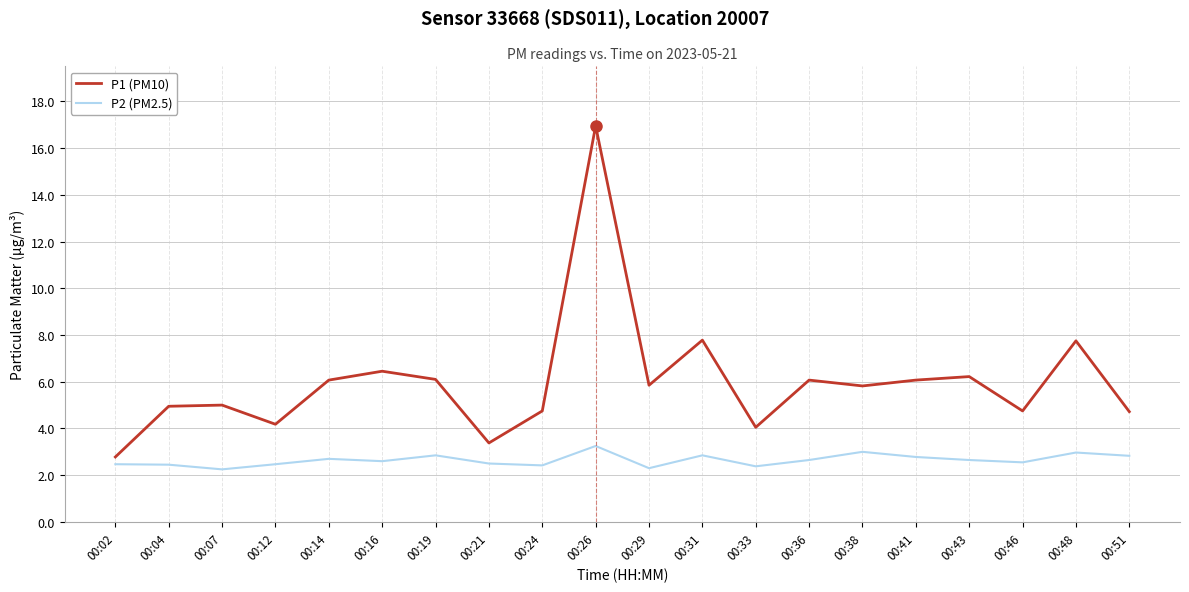

The value of P2 (PM2.5) at 00:41 is 2.8. True or false?

True